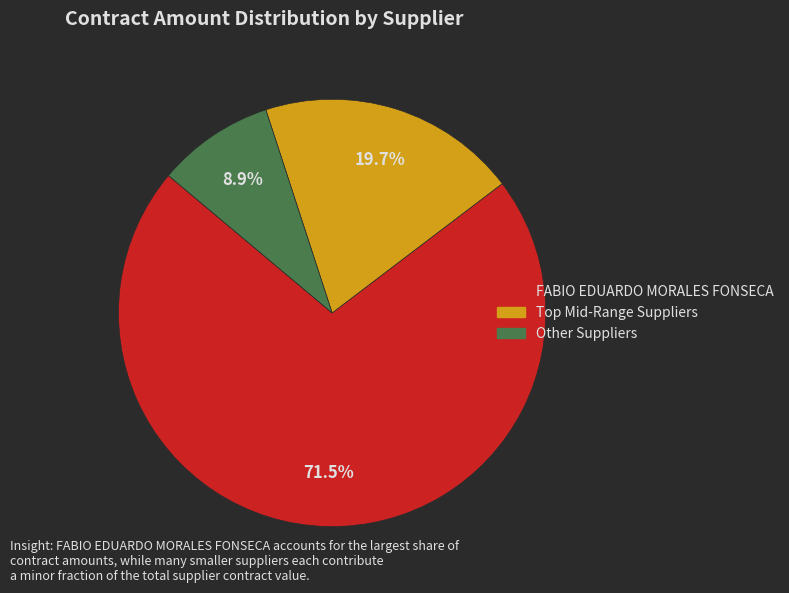

To the nearest percent, what is the difference between the largest and smallest slice percentages?

63%